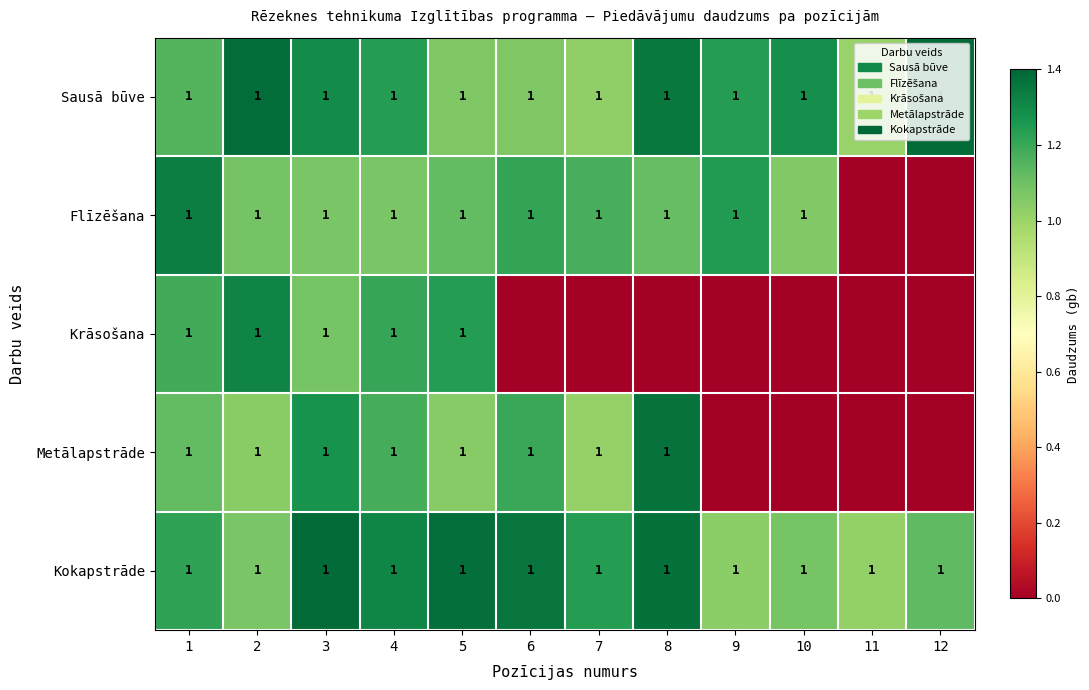

The Sausā būve series shows 2 at 11. True or false?

False